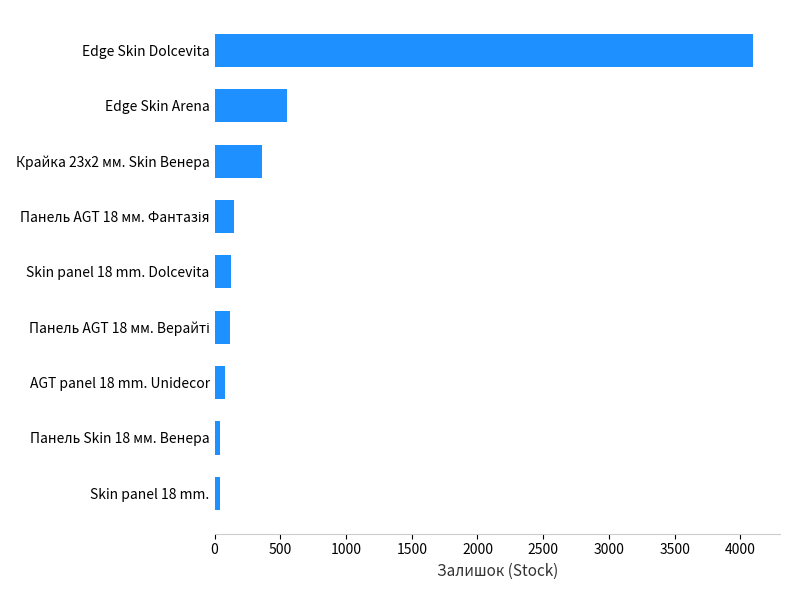

Are the bars grouped side by side (vs. stacked)?

No